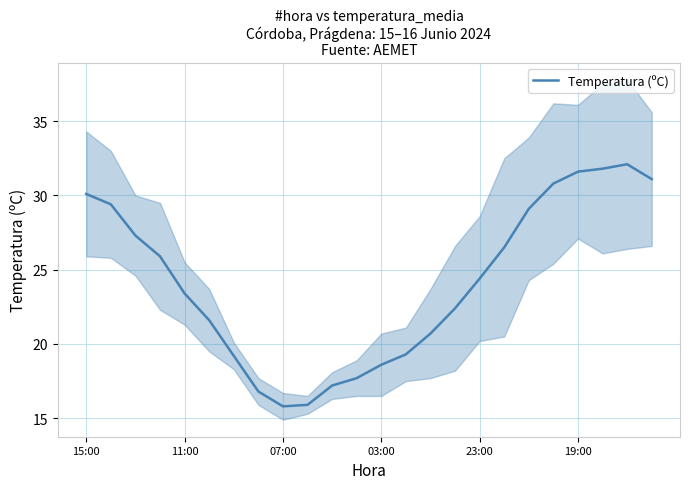

What is the minimum value for Temperatura (ºC)?

15.8